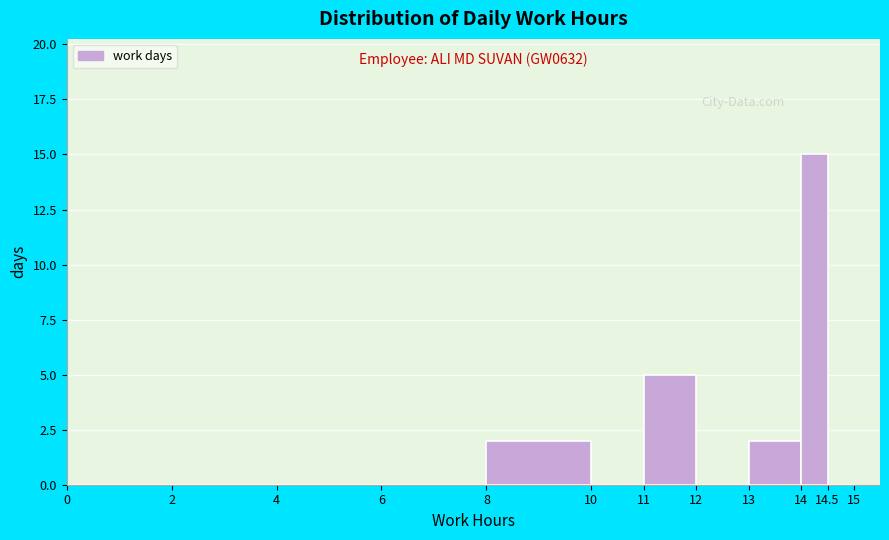

Which range on the x-axis has the tallest bar?

14 to 14.5